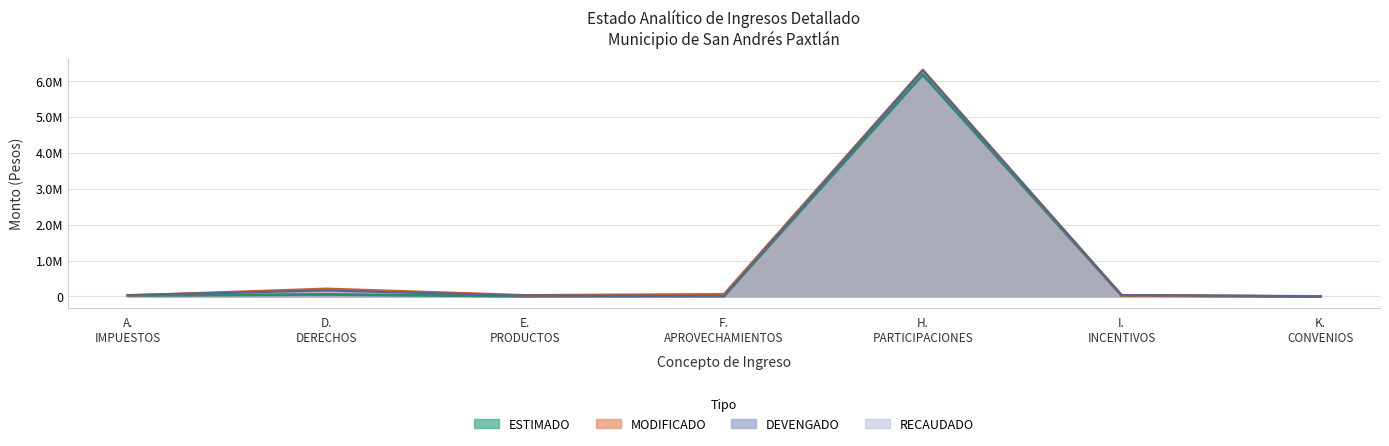

Does the chart have visible grid lines?

Yes